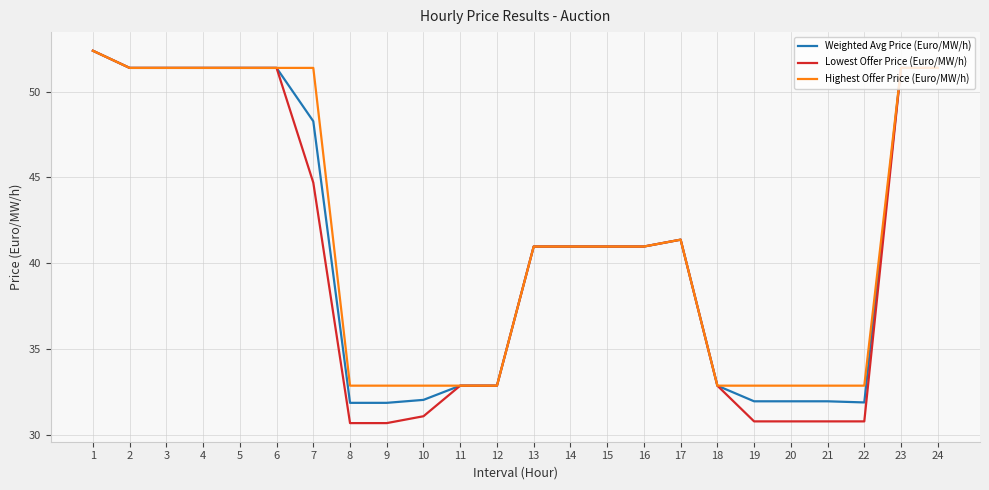

Which series has the widest spread of values?

Lowest Offer Price (Euro/MW/h)